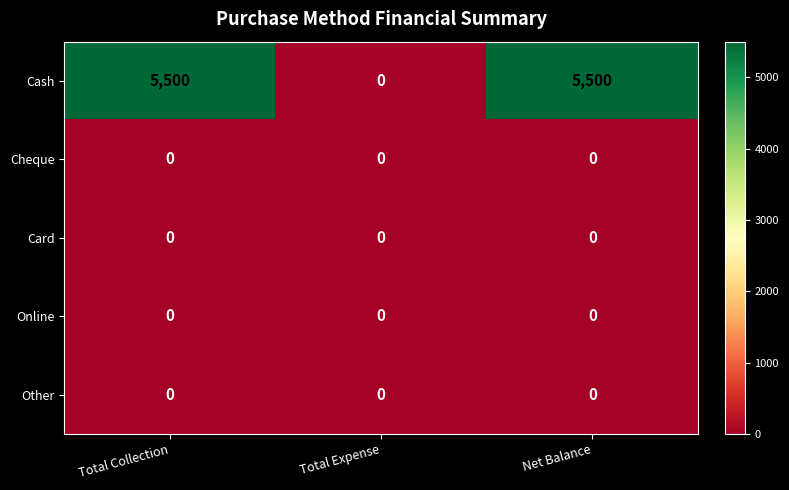

True or false: Card has a value of 0 at Net Balance.

True